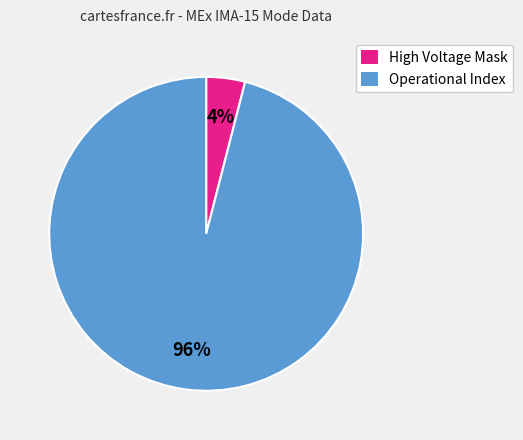

The Operational Index slice represents 96% of the pie. True or false?

True